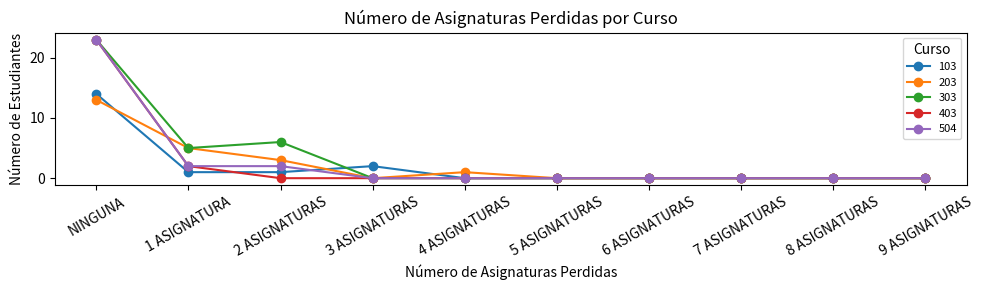

What is the sum of all 403 values?

25